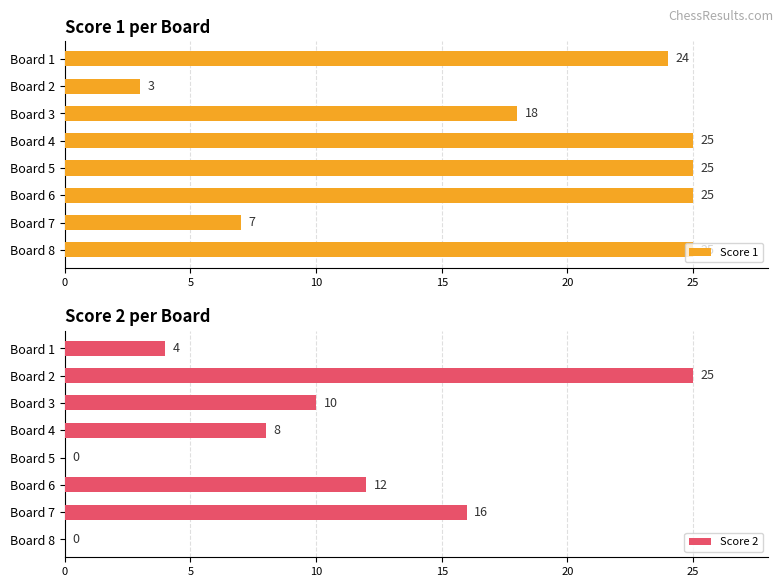

What is the value of the Score 1 bar at the 1st from the left?

24